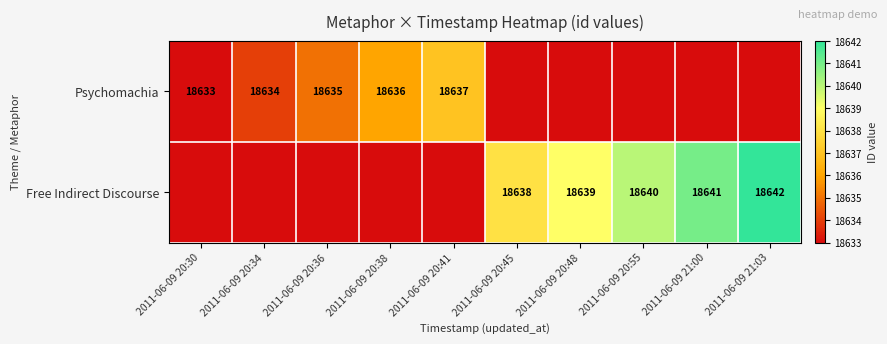

True or false: Free Indirect Discourse has a value of 26046 at 2011-06-09 20:55.

False